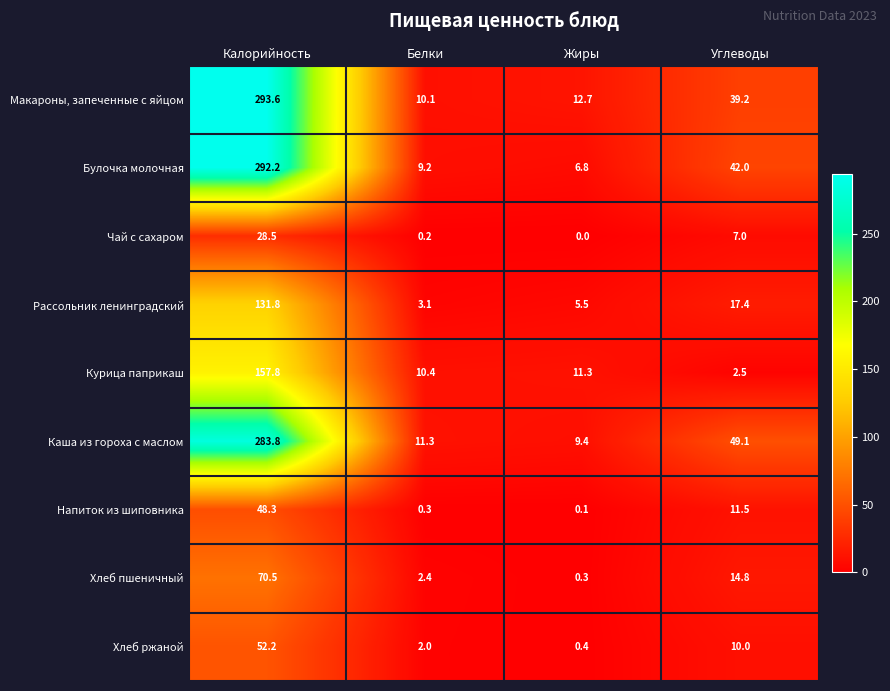

Rank the series by their maximum value, from highest to lowest.

Макароны, запеченные с яйцом, Булочка молочная, Каша из гороха с маслом, Курица паприкаш, Рассольник ленинградский, Хлеб пшеничный, Хлеб ржаной, Напиток из шиповника, Чай с сахаром